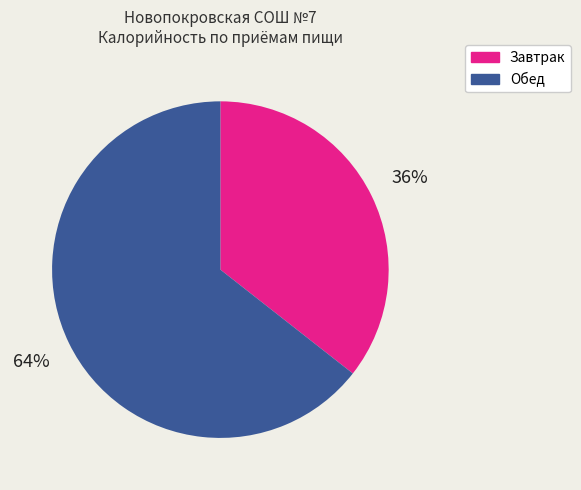

To the nearest percent, what is the average slice percentage?

50%